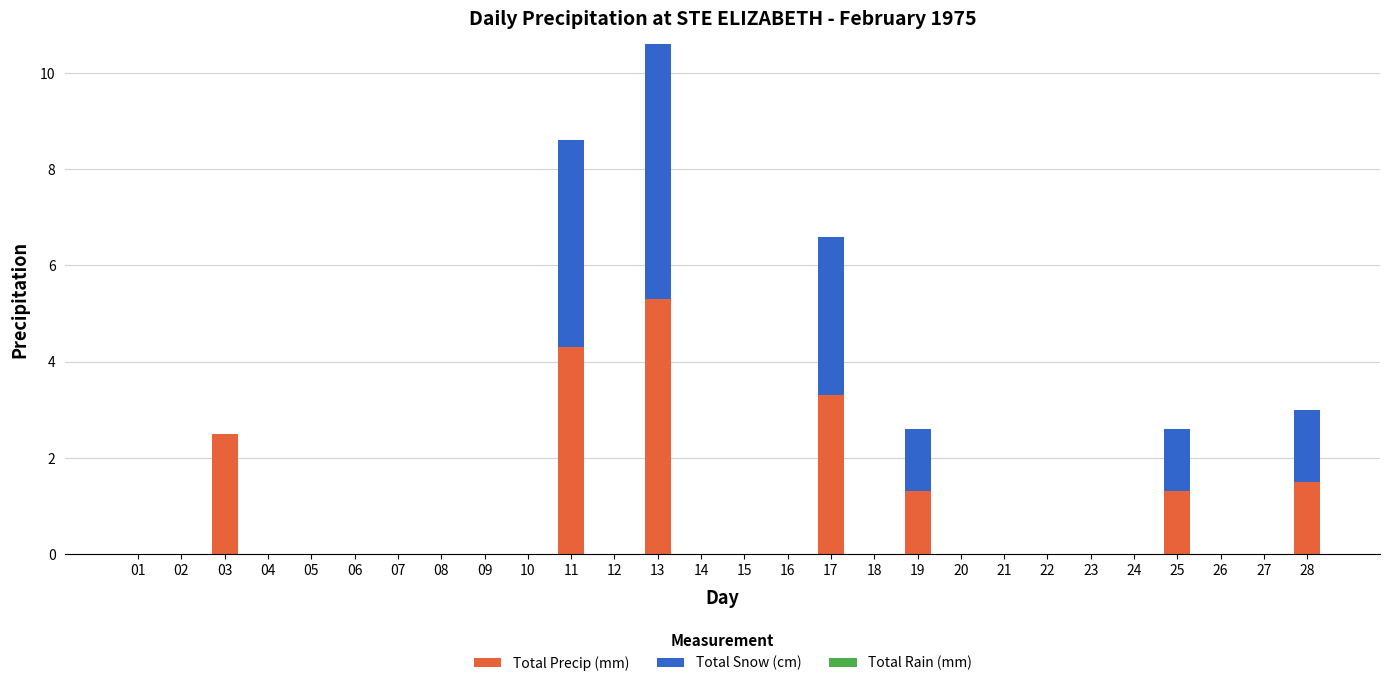

Does the chart contain stacked bars?

Yes